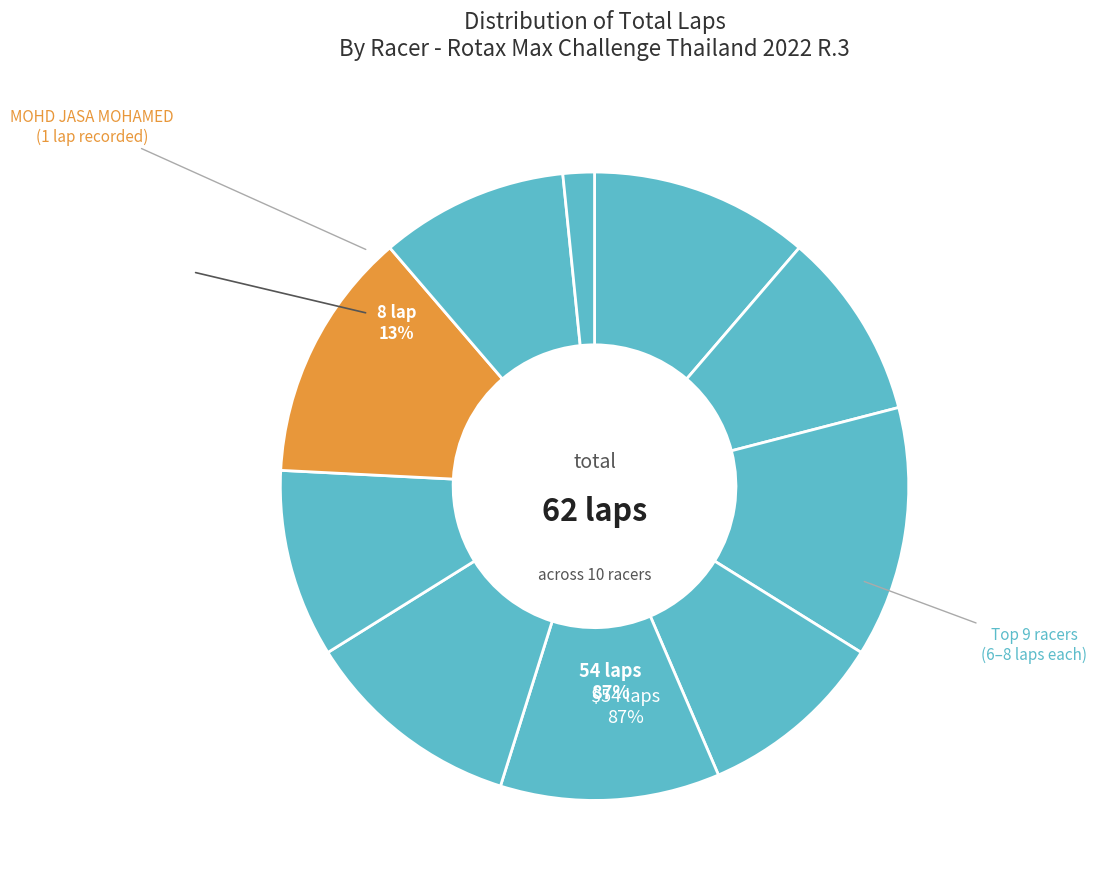

Does TJ O'CONNOR represent more than half of the total?

No